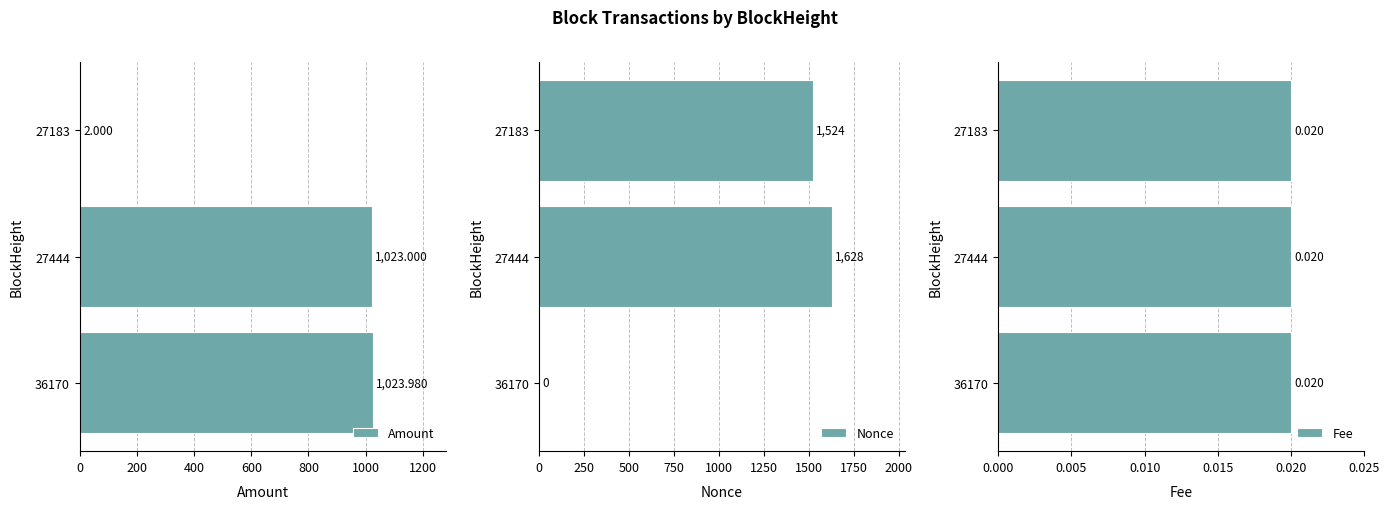

Count the number of categories in the chart.

3